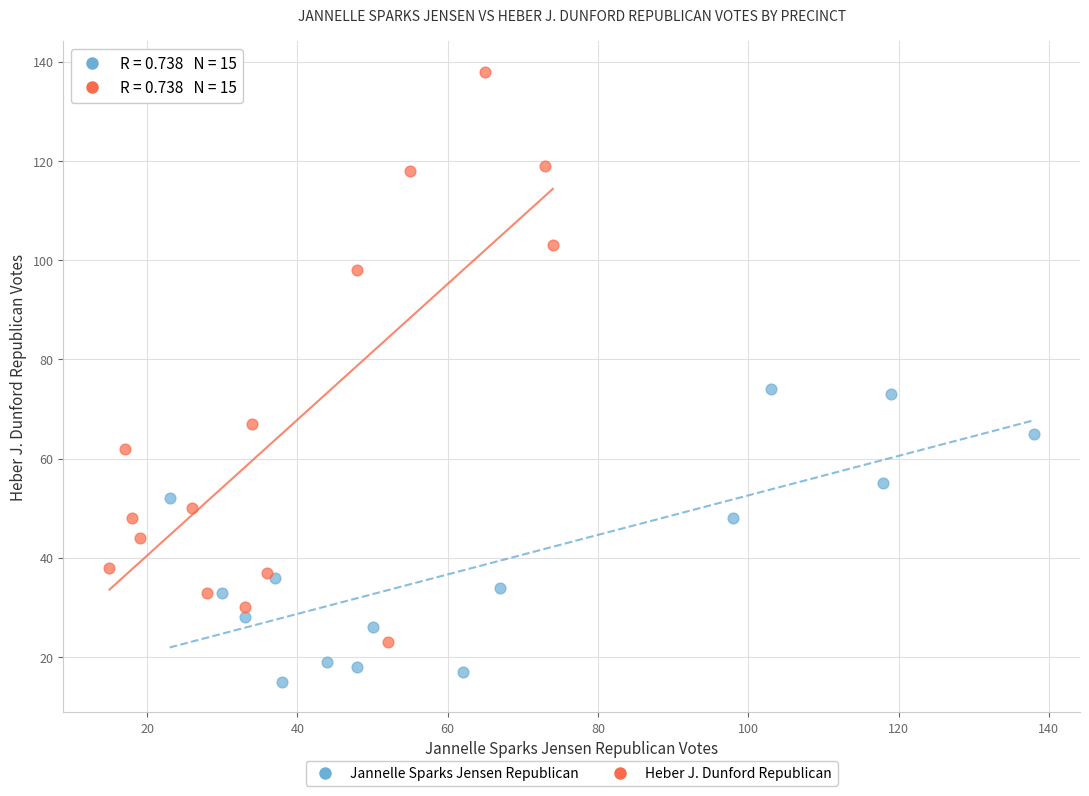

What are all the series names shown in the legend?

Jannelle Sparks Jensen Republican, Heber J. Dunford Republican